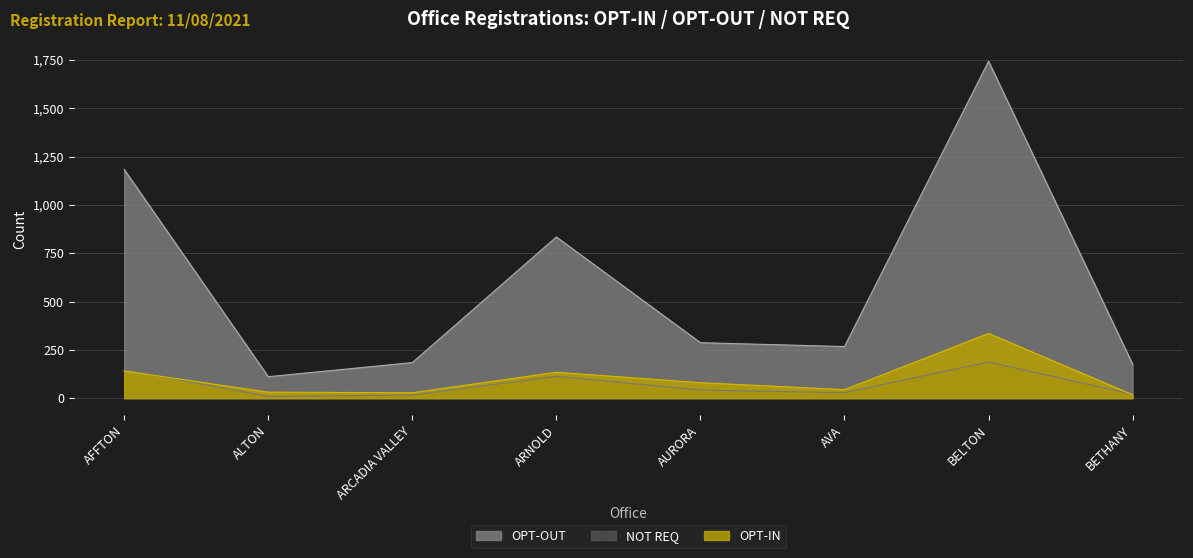

What is the value of the OPT-OUT point at the 8th from the left?

176